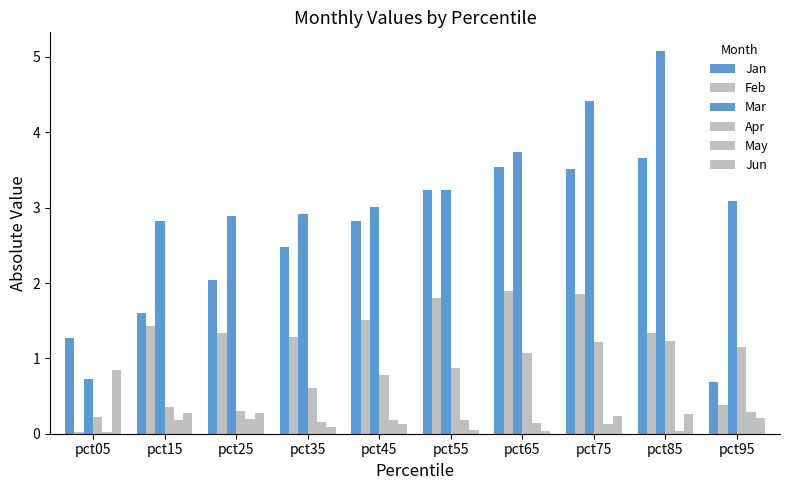

At which label does Feb first exceed 1?

pct15